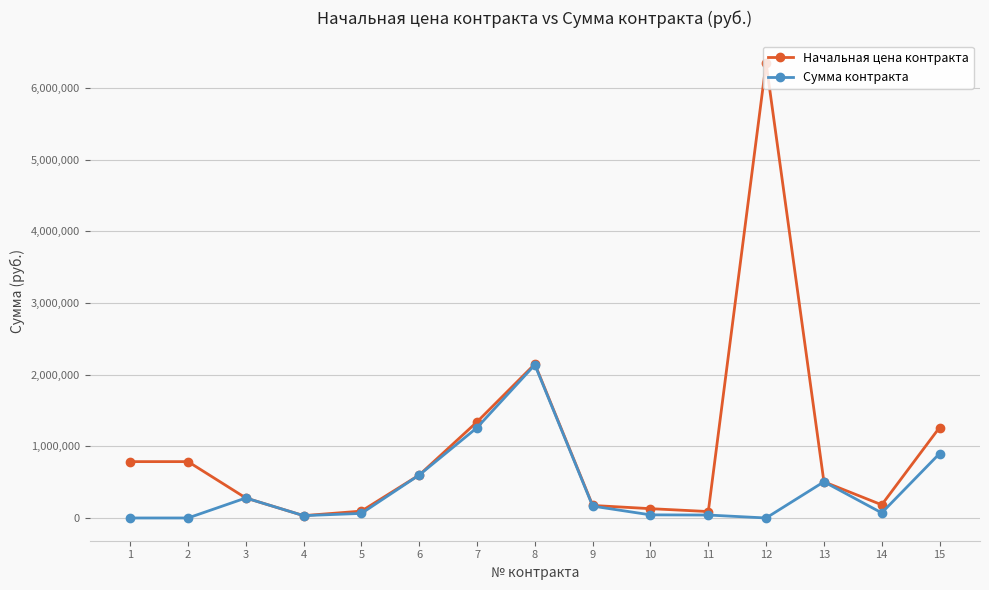

True or false: Сумма контракта has more than 0 points higher than both neighbors.

True